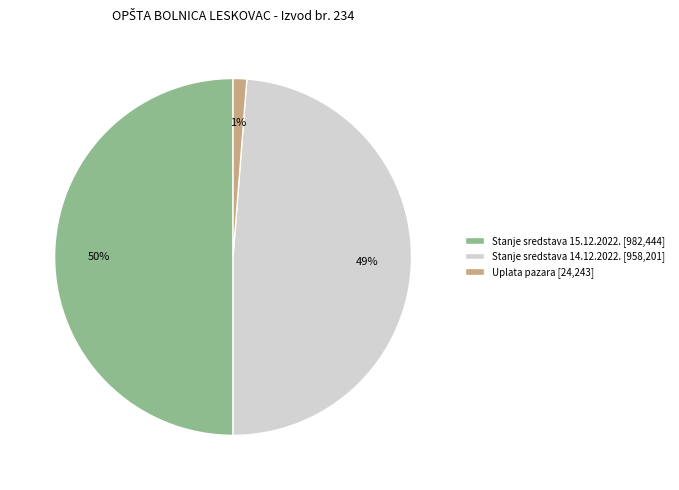

Which slice is the largest?

Stanje sredstava 15.12.2022. [982,444]